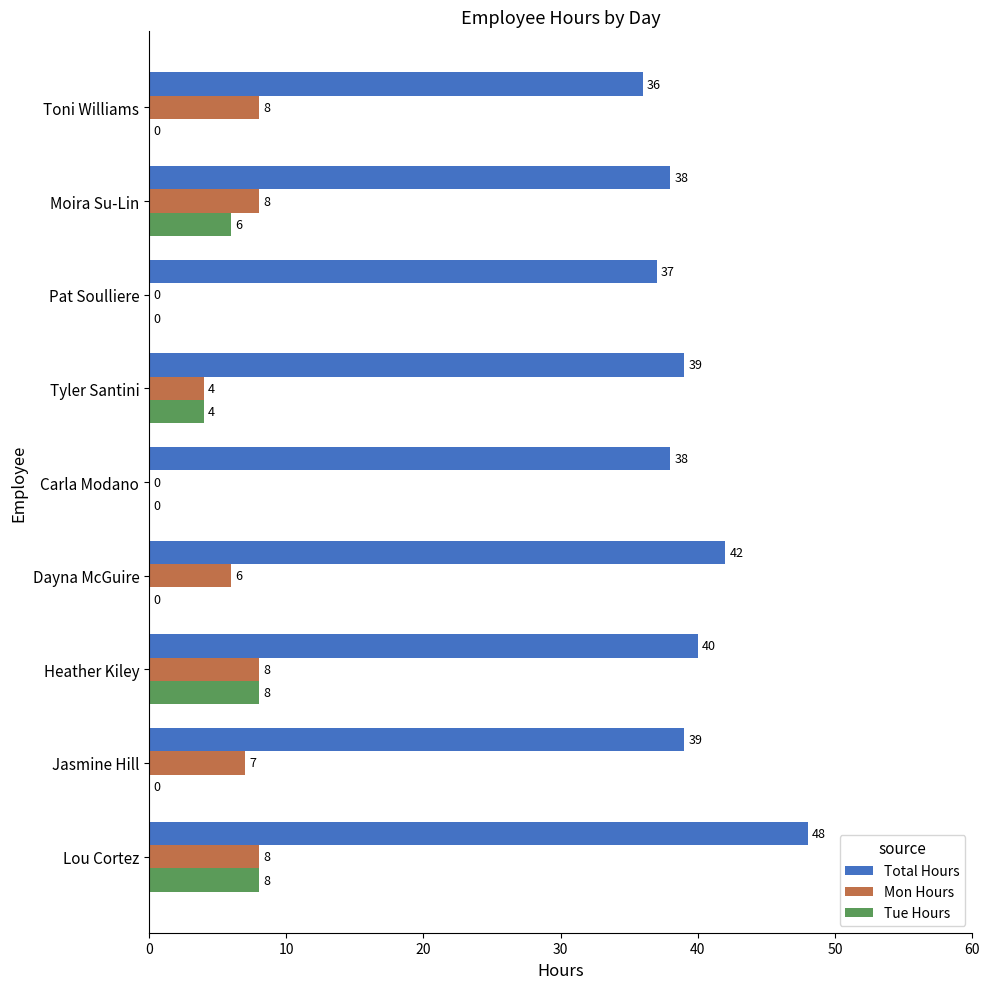

What are all the series names shown in the legend?

Total Hours, Mon Hours, Tue Hours